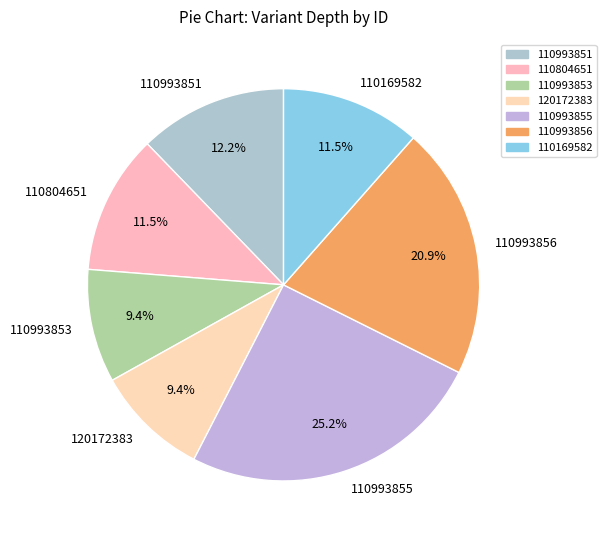

Is it true that 110993856 is 31% of the pie?

False